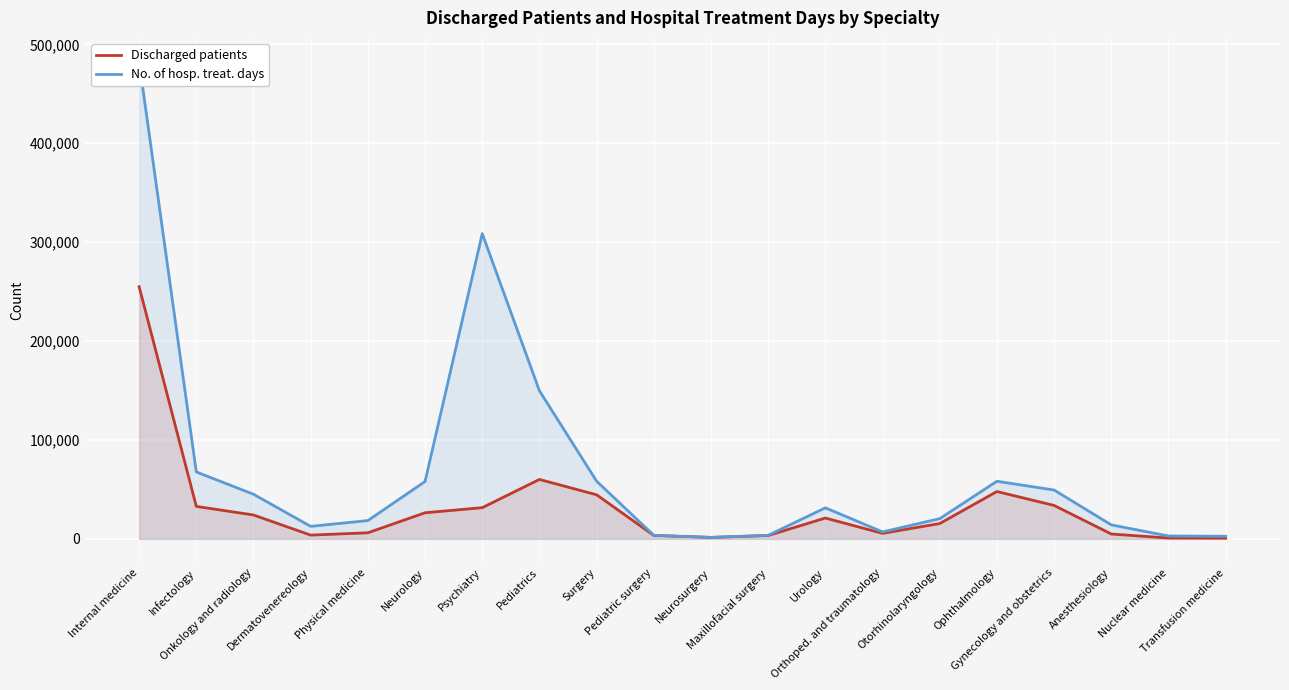

Which series has the widest spread of values?

No. of hosp. treat. days